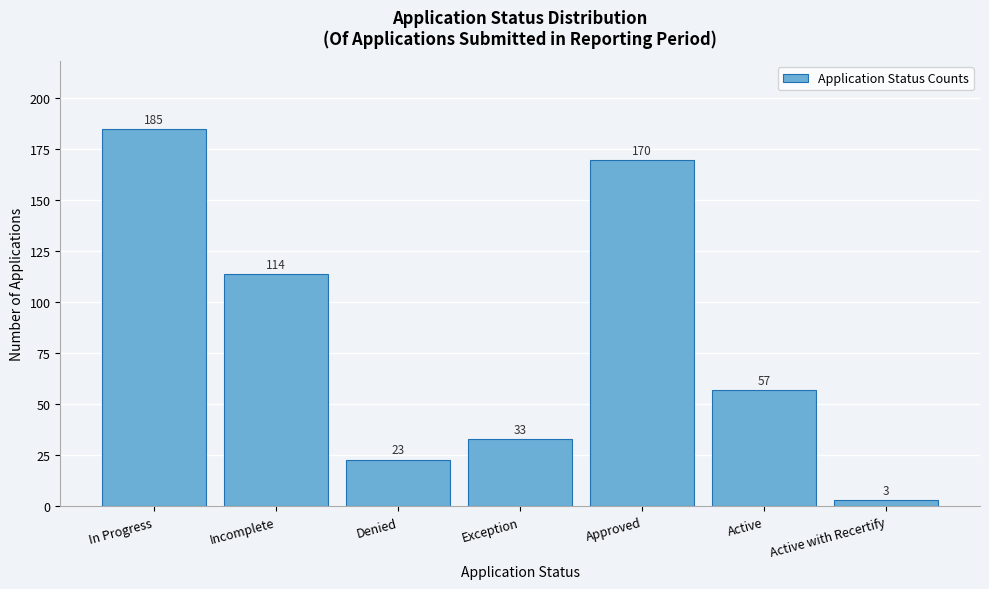

Reading right to left, list all the values displayed in this chart.

3	57	170	33	23	114	185